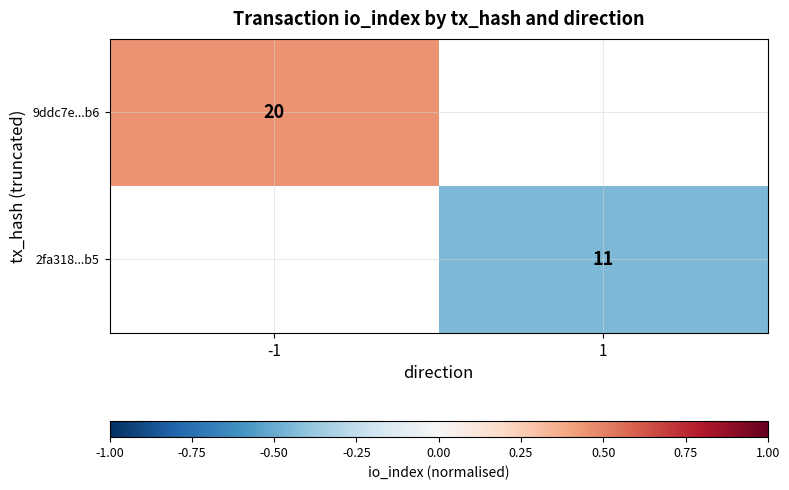

Which category has the highest value across all series?

-1